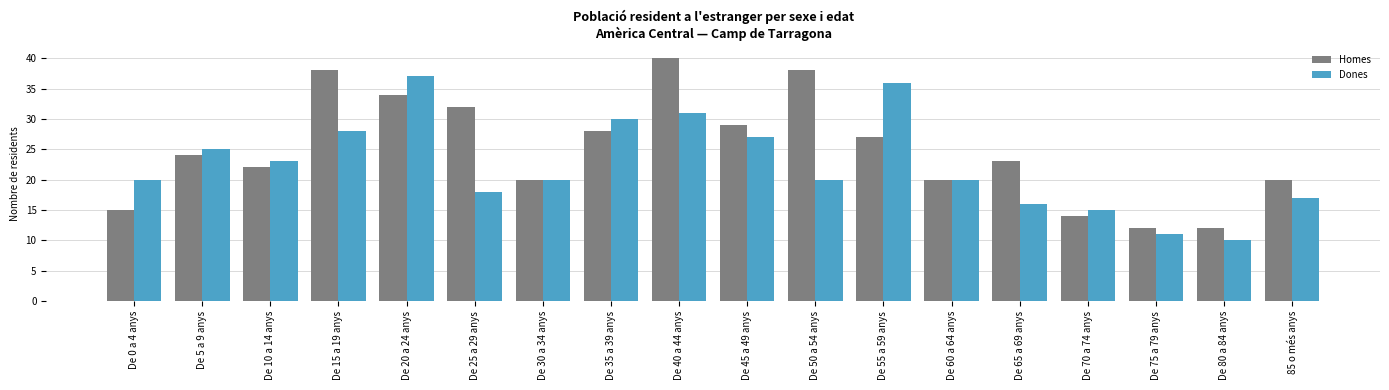

How many data points in Homes are less than 24?

9